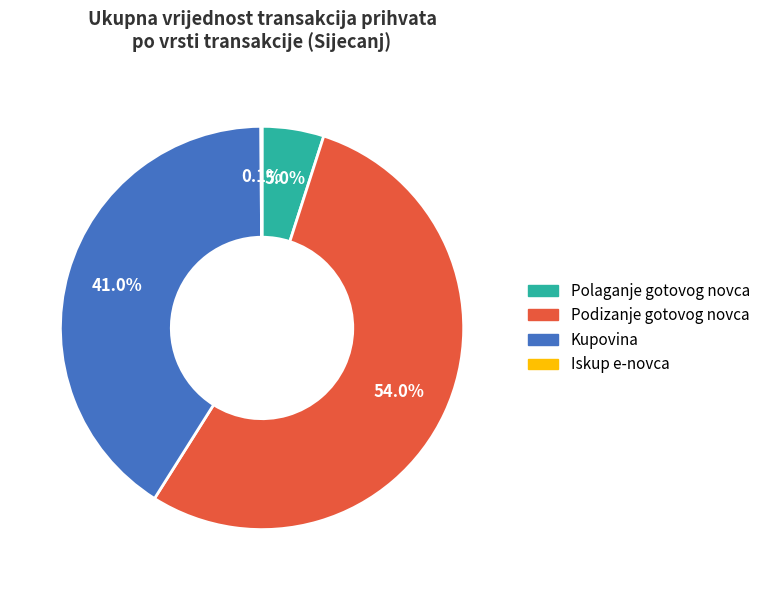

What percentage is NOT represented by Polaganje gotovog novca?

95.0%